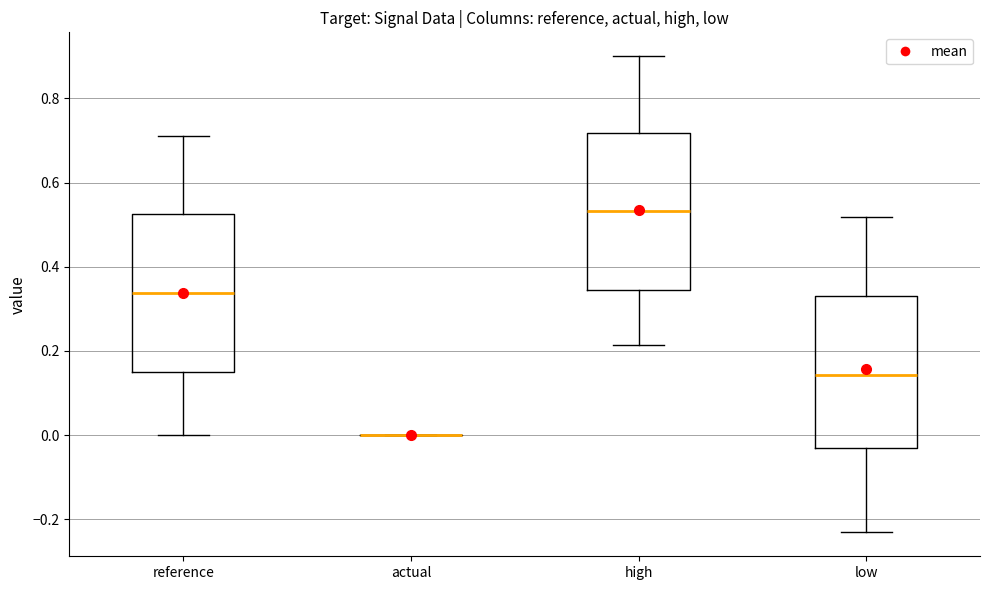

Reading left to right, transcribe this box plot: for each box, give where its median line is, the range the box spans, and where its two whiskers end, as read against the y-axis. The values are not printed on the chart, so give them approximately, as read against the axis.

reference: median 0.34, box 0.14 to 0.52, whiskers 0.00 to 0.70
actual: box collapsed to a line at 0.00, whiskers 0.00 to 0.00
high: median 0.54, box 0.34 to 0.72, whiskers 0.22 to 0.90
low: median 0.14, box -0.04 to 0.34, whiskers -0.24 to 0.52